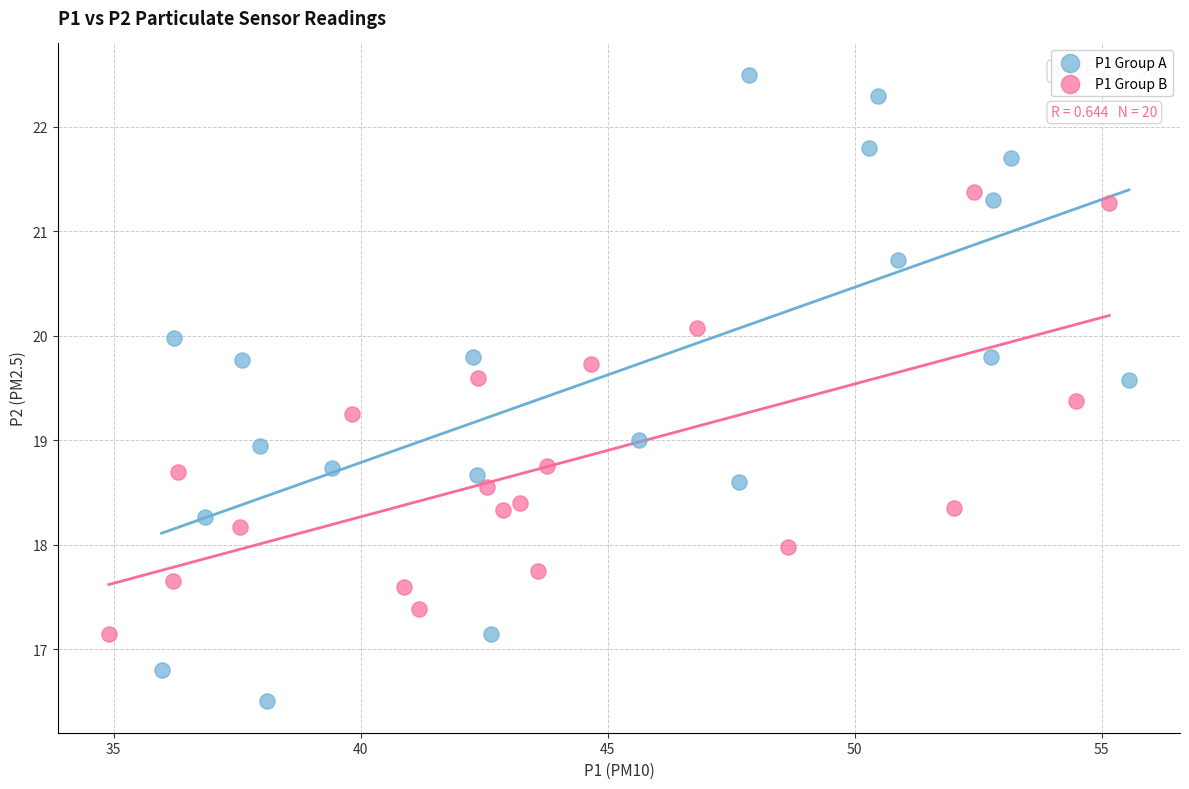

Which series reaches the minimum Y coordinate?

P1 Group A